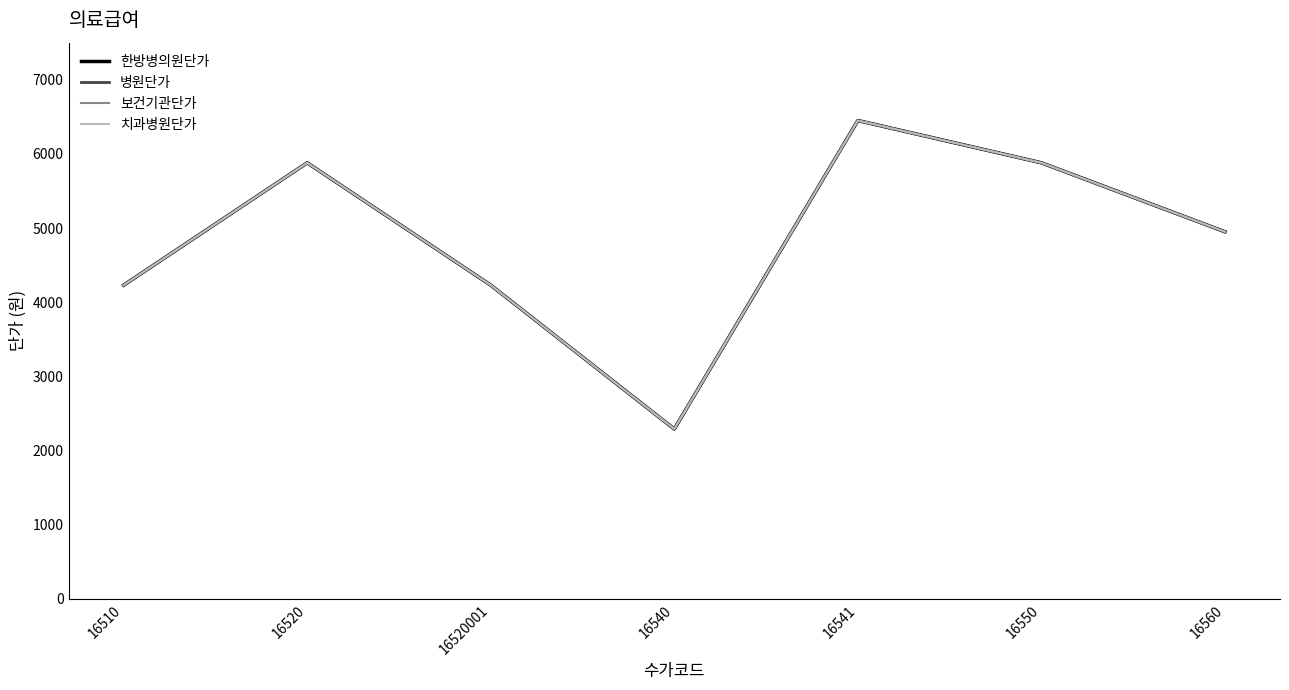

True or false: 보건기관단가 and 치과병원단가 intersect in this chart.

False